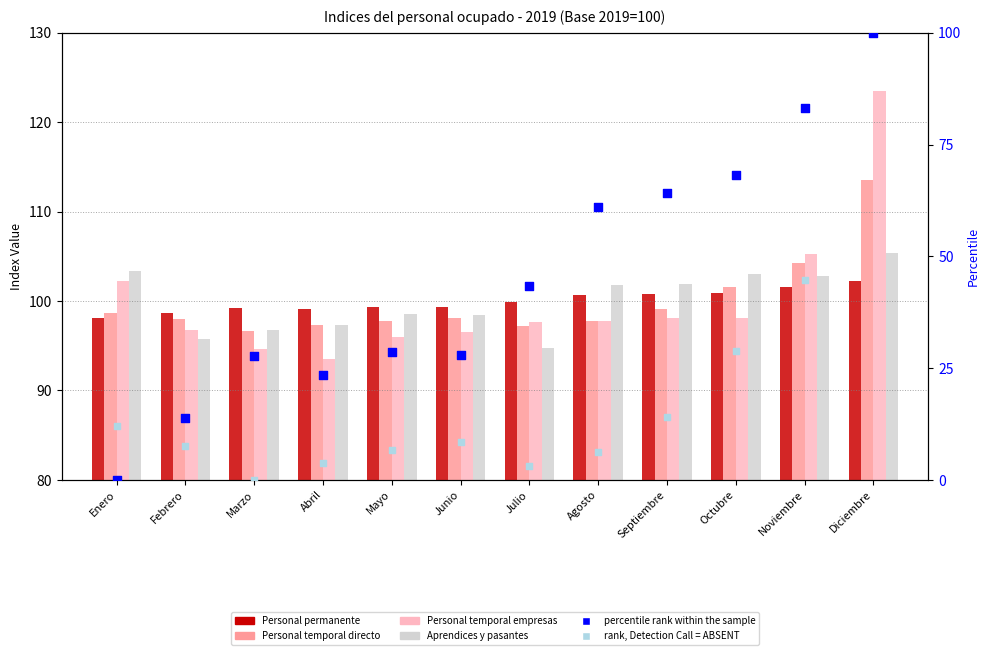

At which category is the sum across all series the highest?

Diciembre